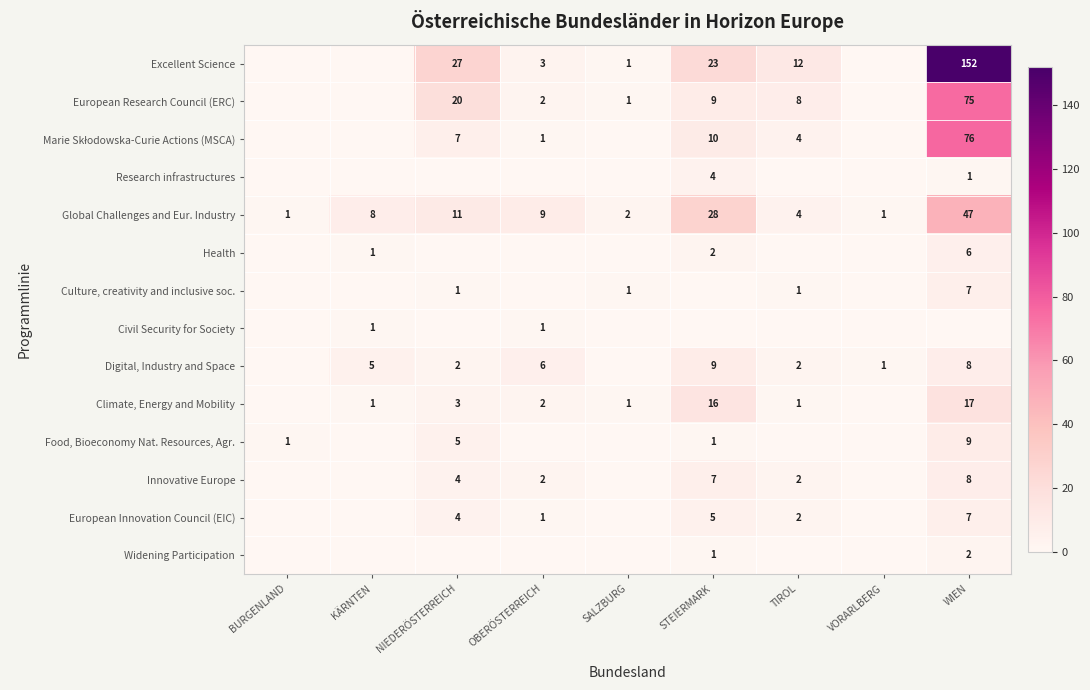

What is the average value of the Global Challenges and Eur. Industry series?

12